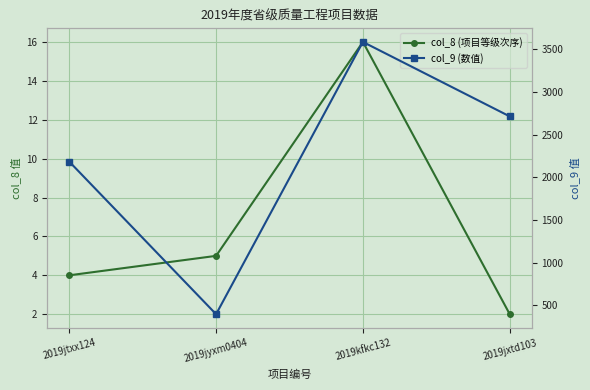

Count the col_9 (数值) values in the range 2183 to 3586.

3